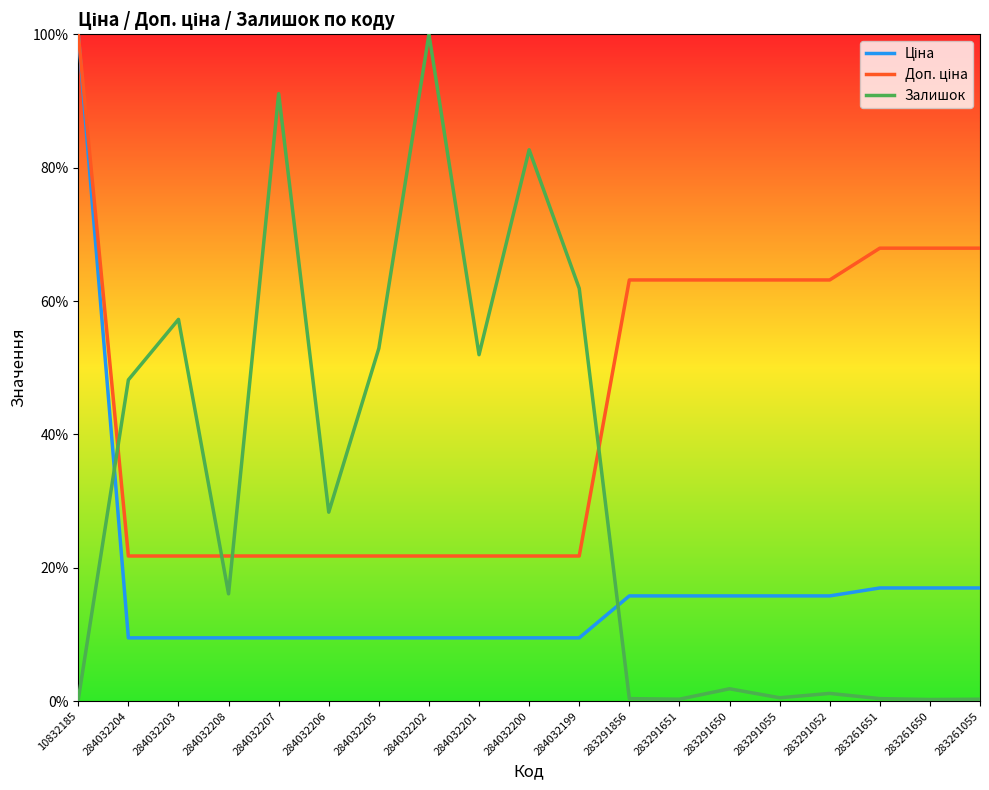

What position from the right is 284032205?

13